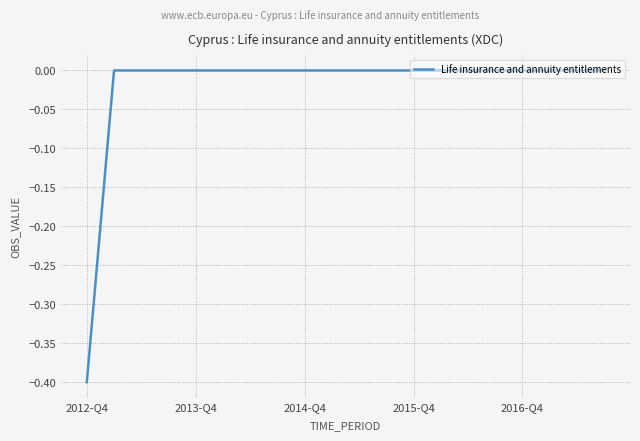

What is the smallest value displayed?

-0.4